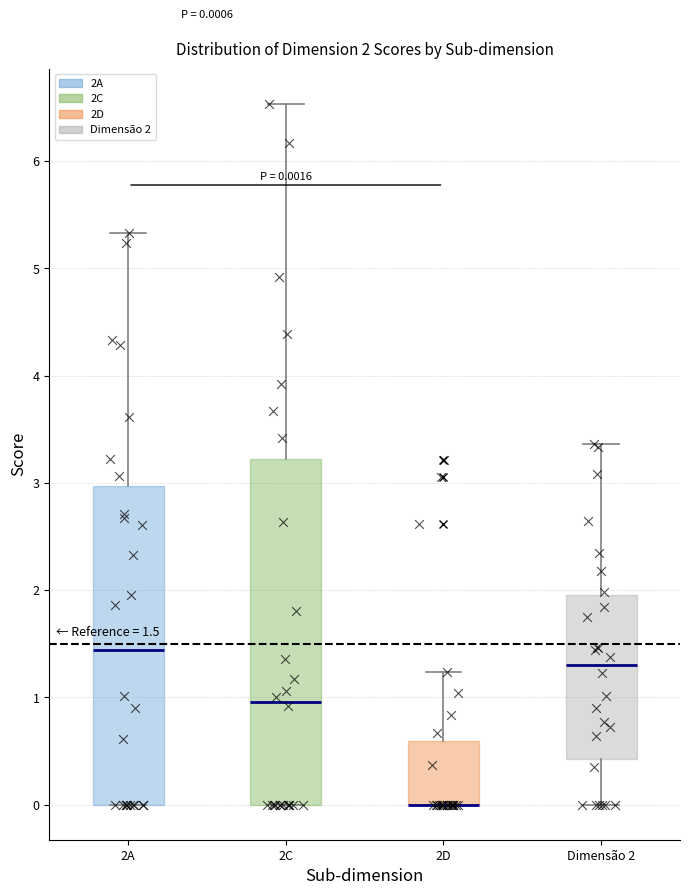

Comparing the boxes themselves (not the whiskers), which one is the tallest?

2C